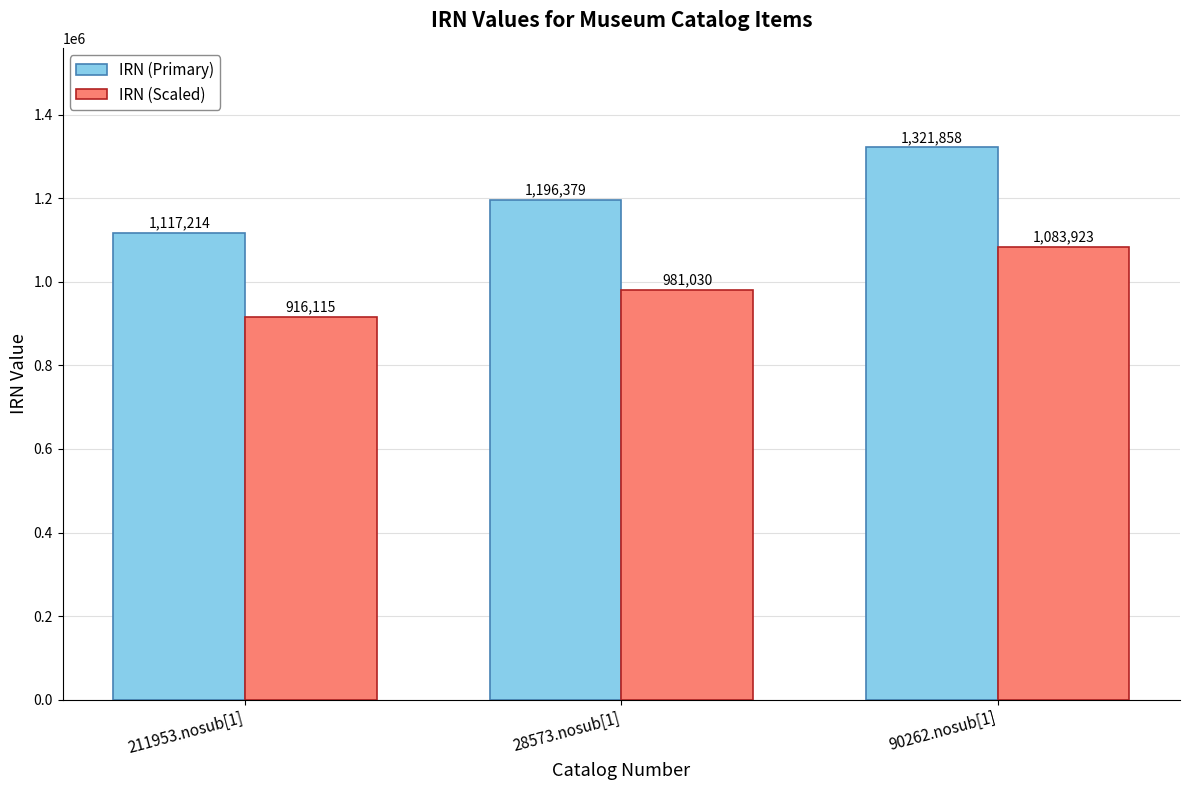

Is the value of IRN (Scaled) at 28573.nosub[1] greater than the value of IRN (Primary) at 211953.nosub[1]?

No